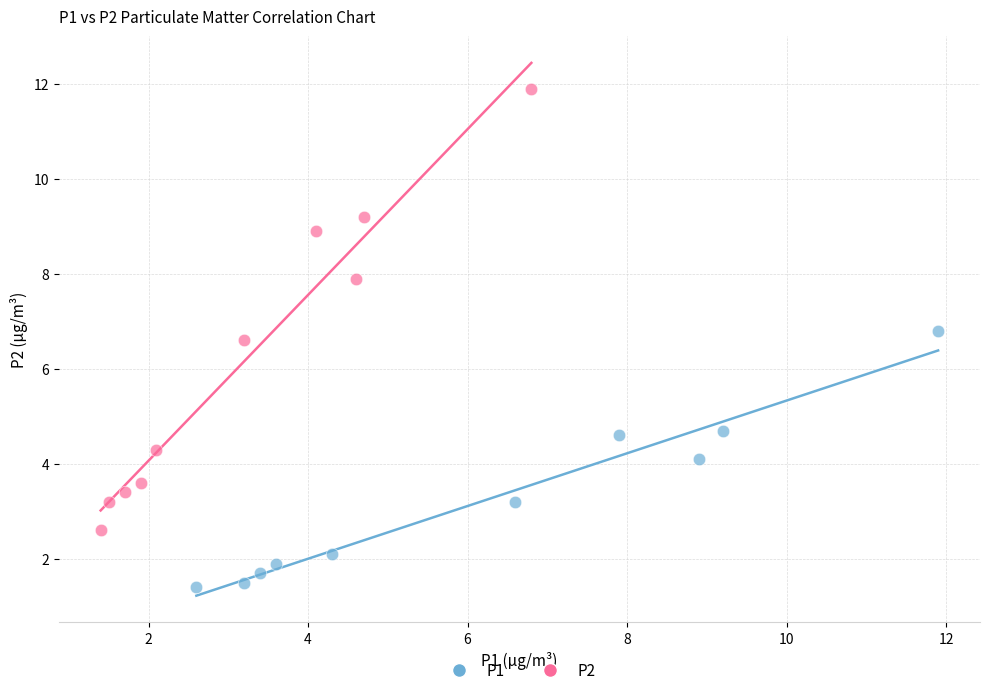

Which series reaches the maximum Y coordinate?

P2